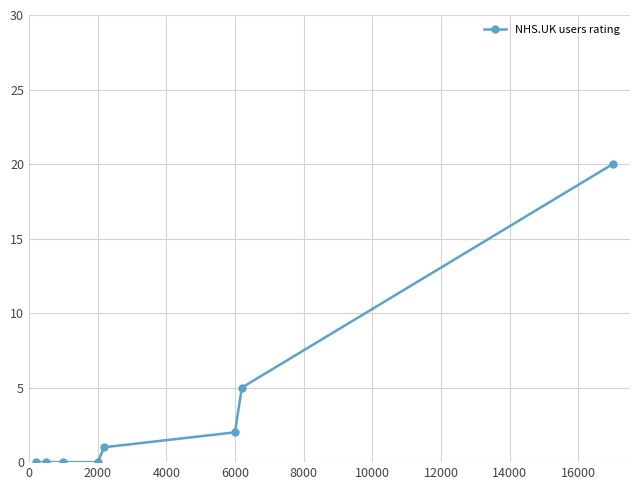

What is the sum of all values?

28